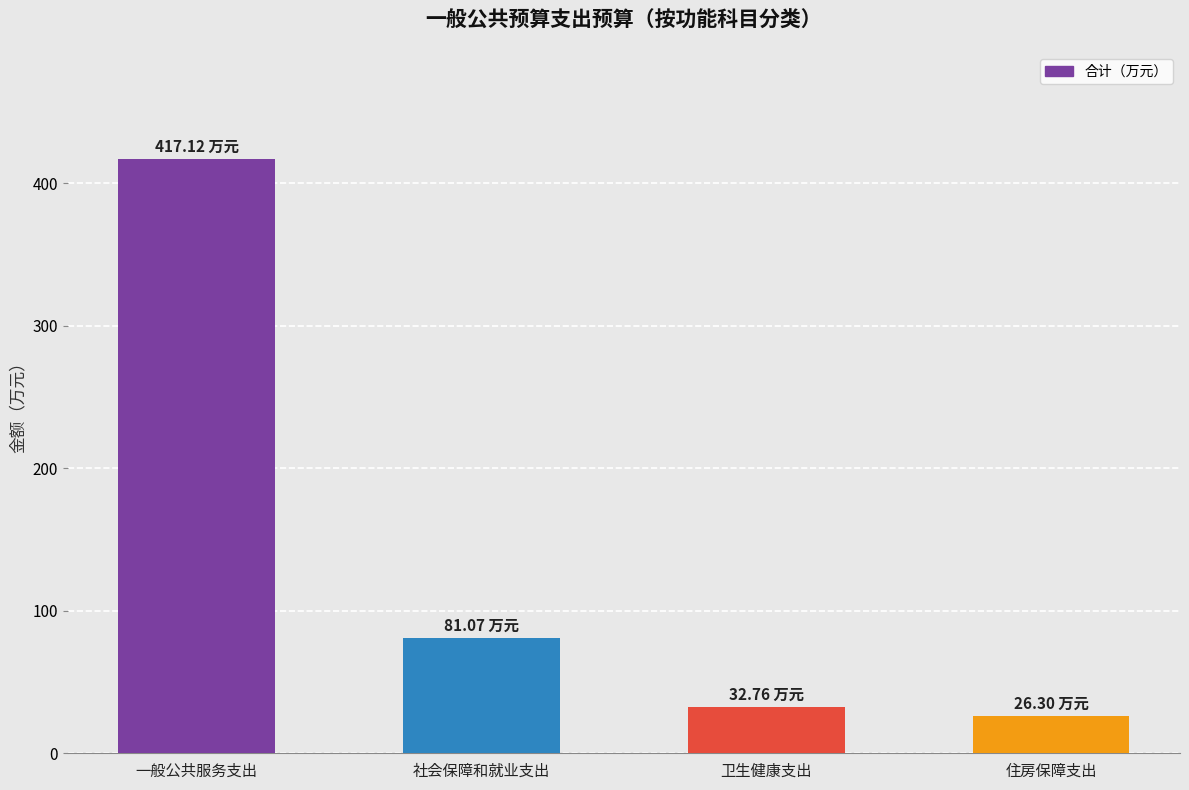

What is the average value?

139.3